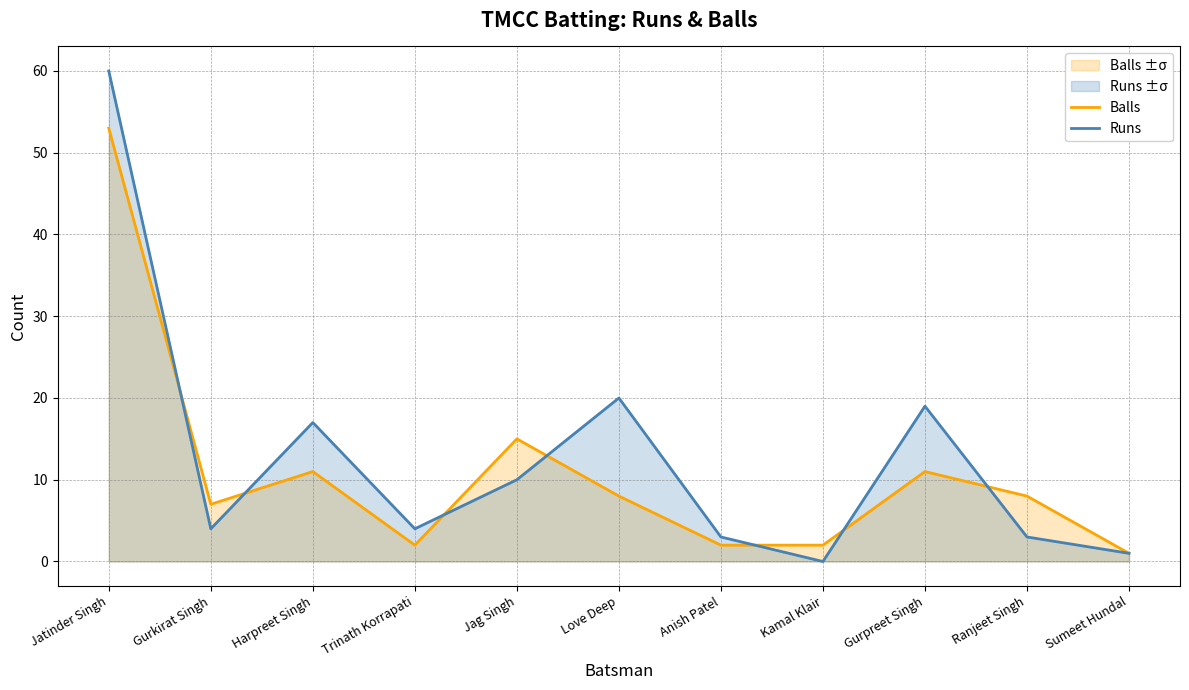

How many lines are shown in the chart?

2